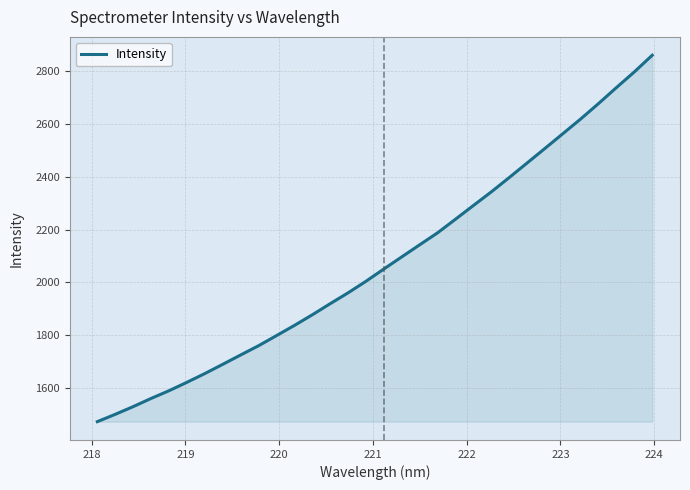

What is the greatest value displayed?

2860.9